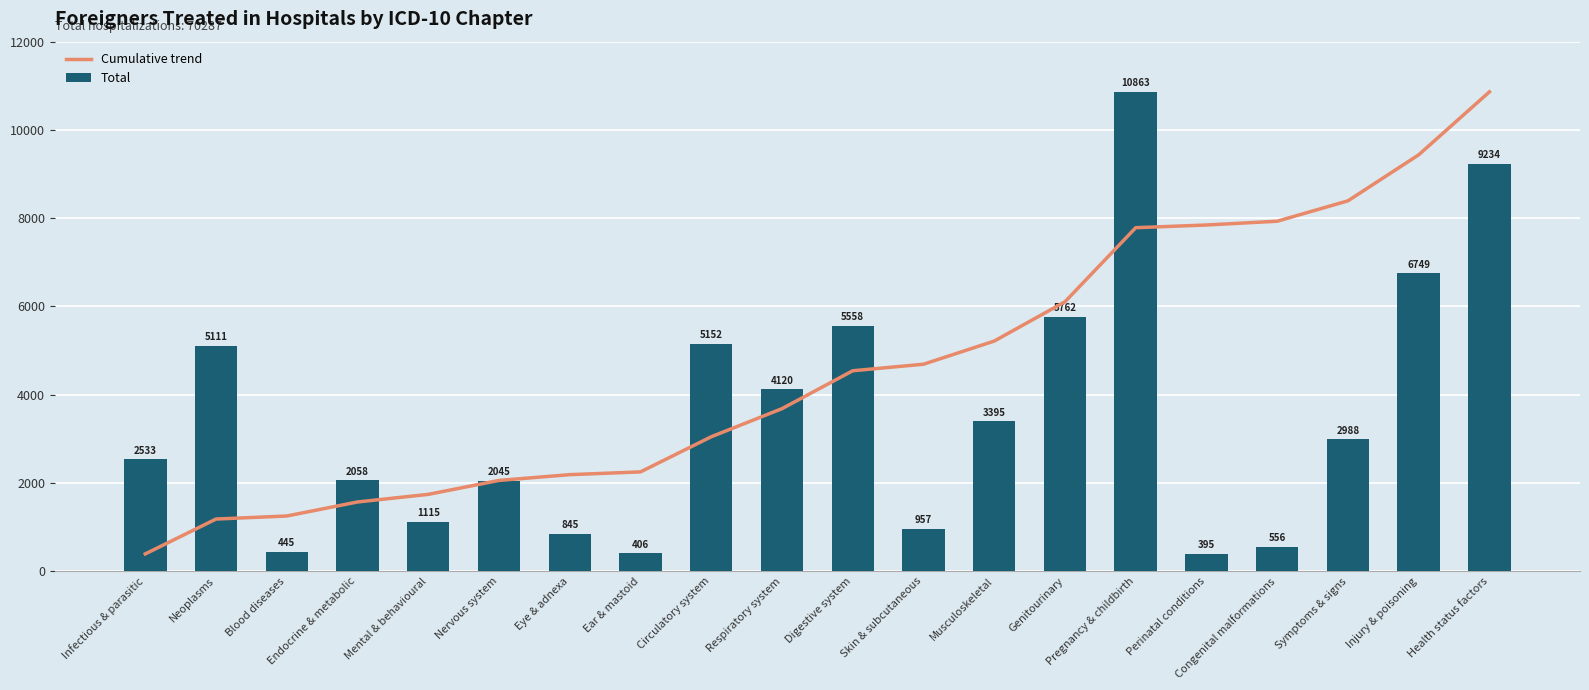

What is the average value of the Total series?

3514